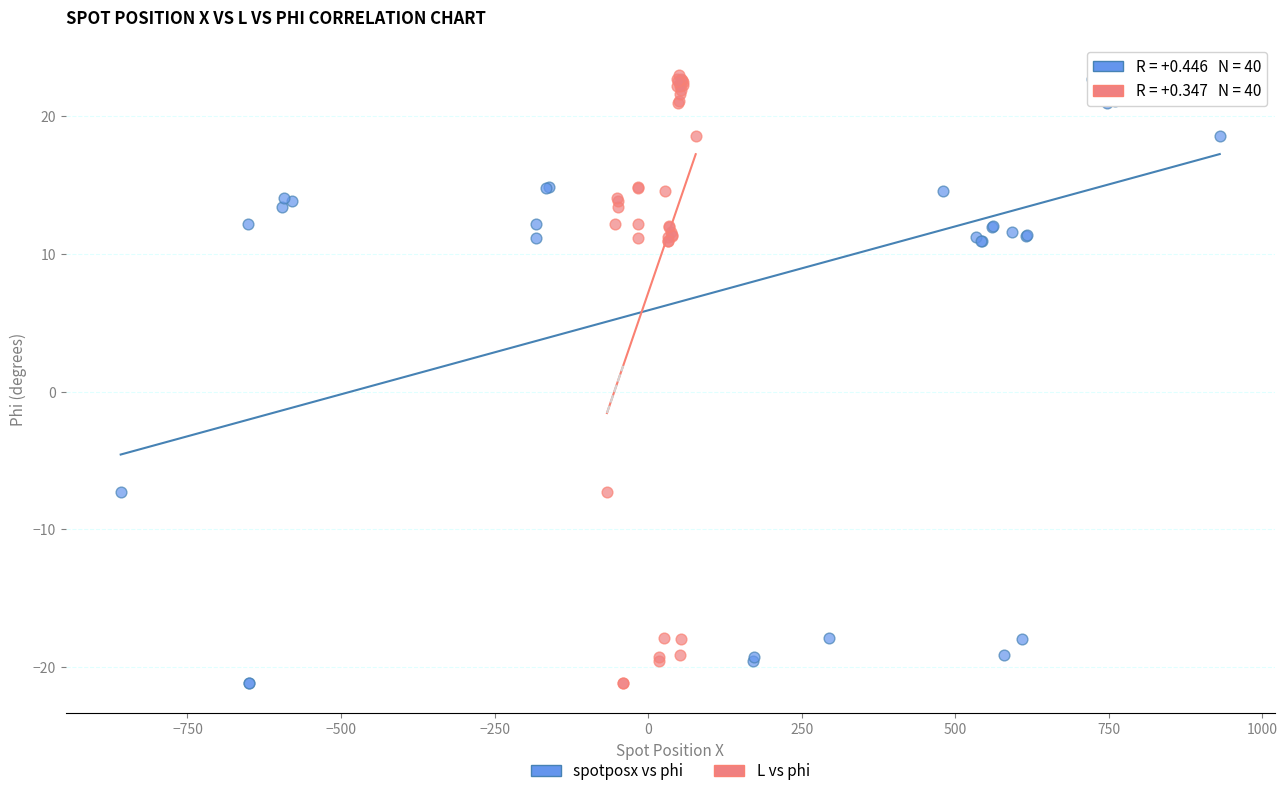

What are all the series names shown in the legend?

spotposx vs phi, L vs phi